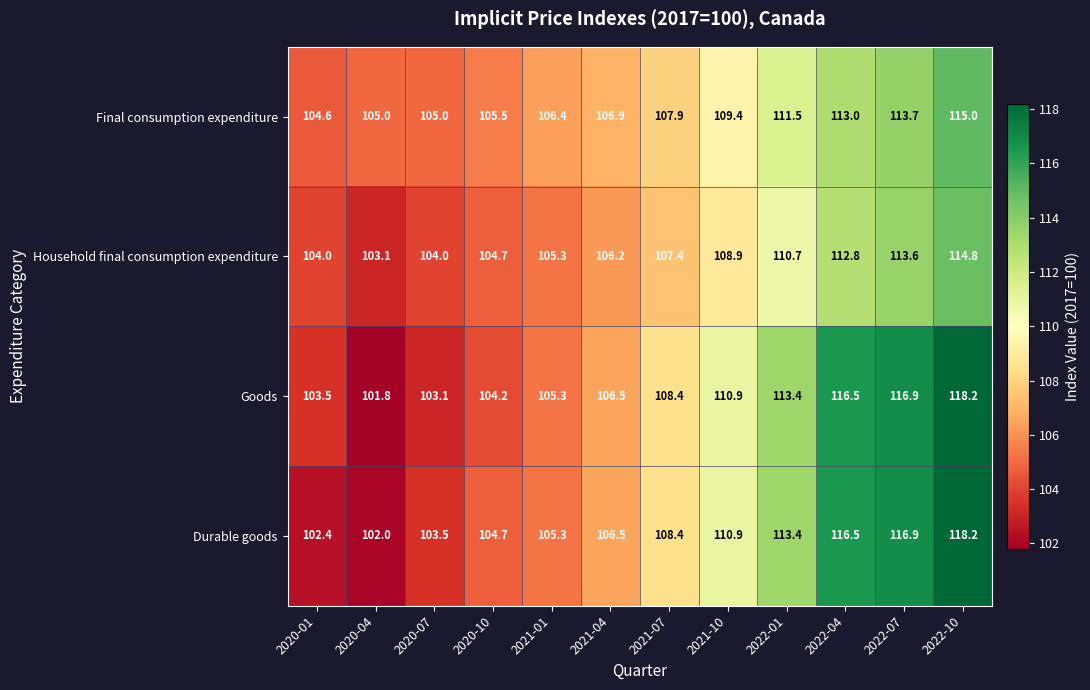

At how many categories does at least one series exceed 111?

4